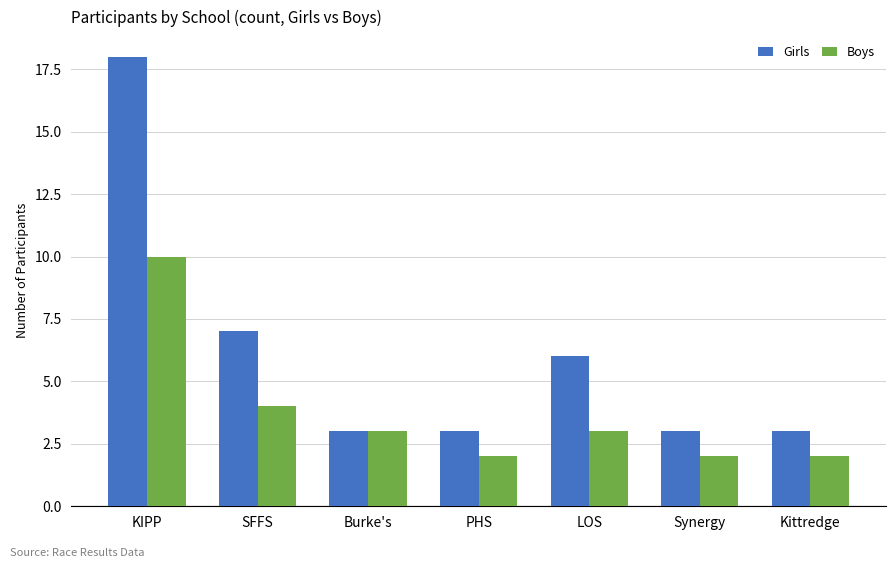

At which label does Boys first exceed 3?

KIPP